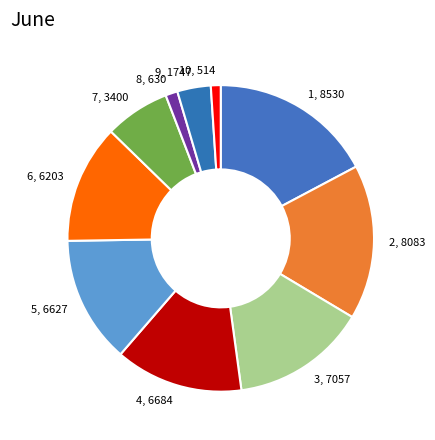

Between 7 and 9, which is larger?

7